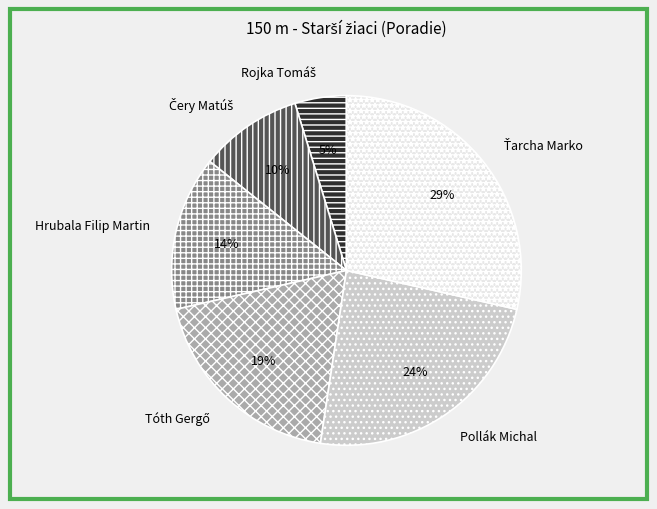

Is there a majority slice in this chart?

No